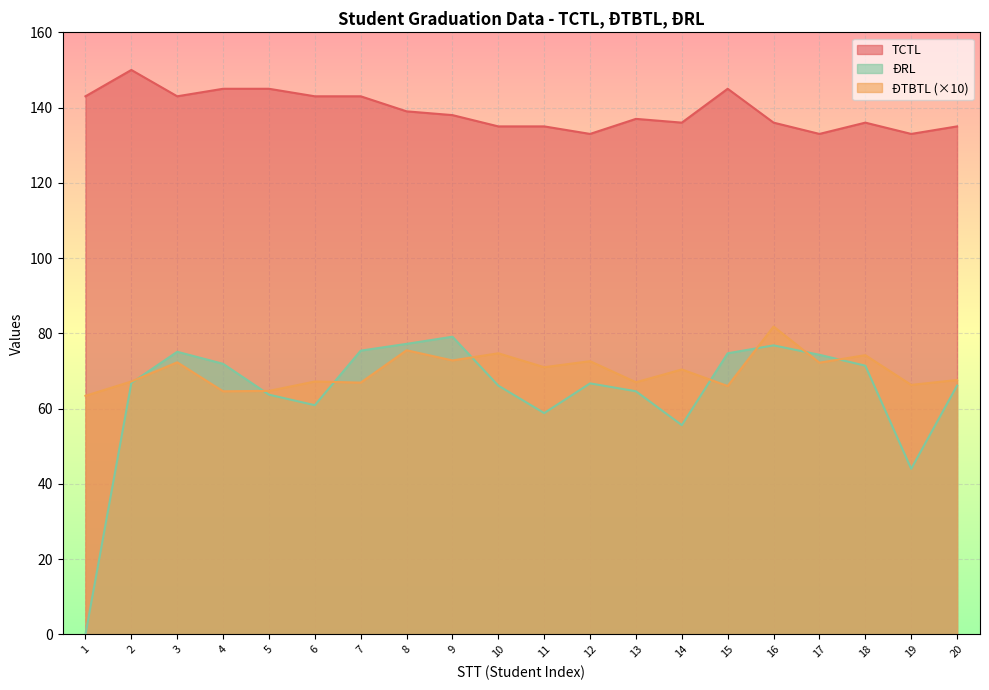

Reading right to left, what are all the values shown in this chart?

TCTL: 20=135.0	19=133.0	18=136.0	17=133.0	16=136.0	15=145.0	14=136.0	13=137.0	12=133.0	11=135.0	10=135.0	9=138.0	8=139.0	7=143.0	6=143.0	5=145.0	4=145.0	3=143.0	2=150.0	1=143.0
ĐTBTL: 20=67.6	19=66.3	18=74.2	17=72.2	16=81.8	15=66.0	14=70.4	13=67.0	12=72.6	11=71.0	10=74.7	9=72.8	8=75.5	7=66.9	6=67.2	5=64.7	4=64.6	3=72.3	2=67.2	1=63.4
ĐRL: 20=66.1	19=44.0	18=71.4	17=74.3	16=76.8	15=74.7	14=55.6	13=64.6	12=66.7	11=58.8	10=66.1	9=79.1	8=77.2	7=75.4	6=60.9	5=63.7	4=71.9	3=75.1	2=66.8	1=0.0